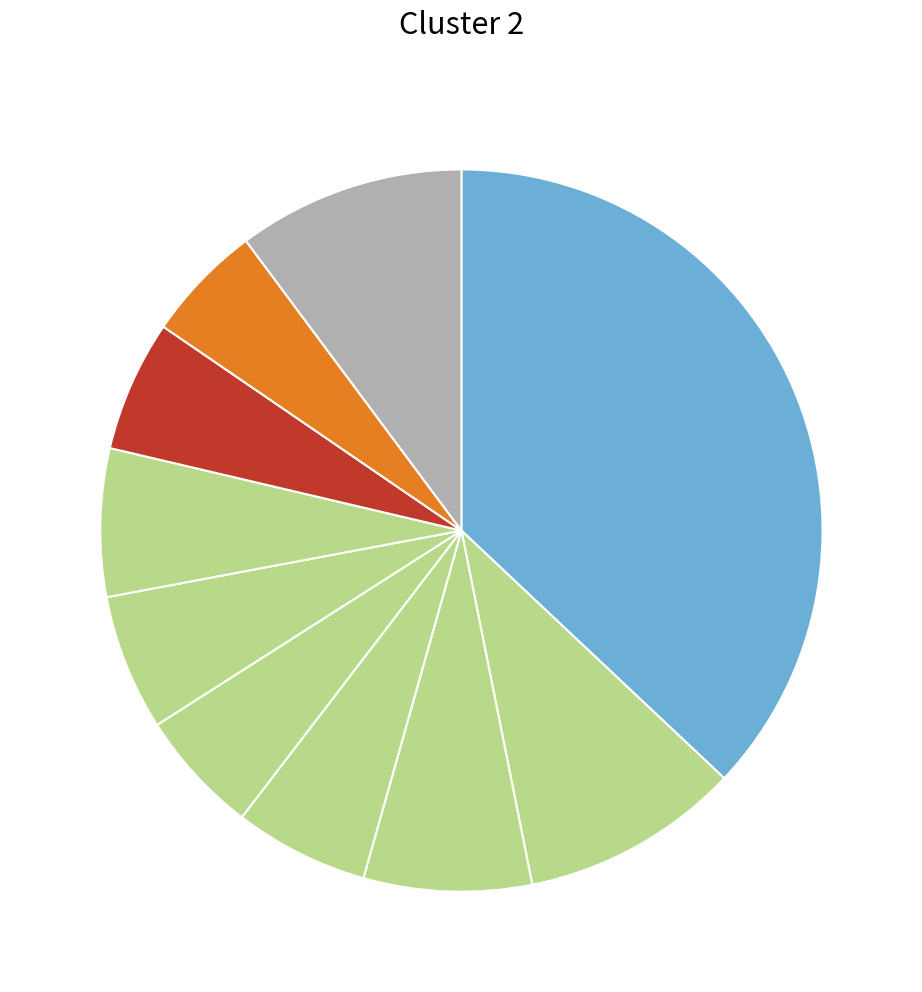

Rank the categories by value from lowest to highest.

pct85, pct45, pct75, pct35, pct55, pct65, pct25, pct15, pct95, pct05